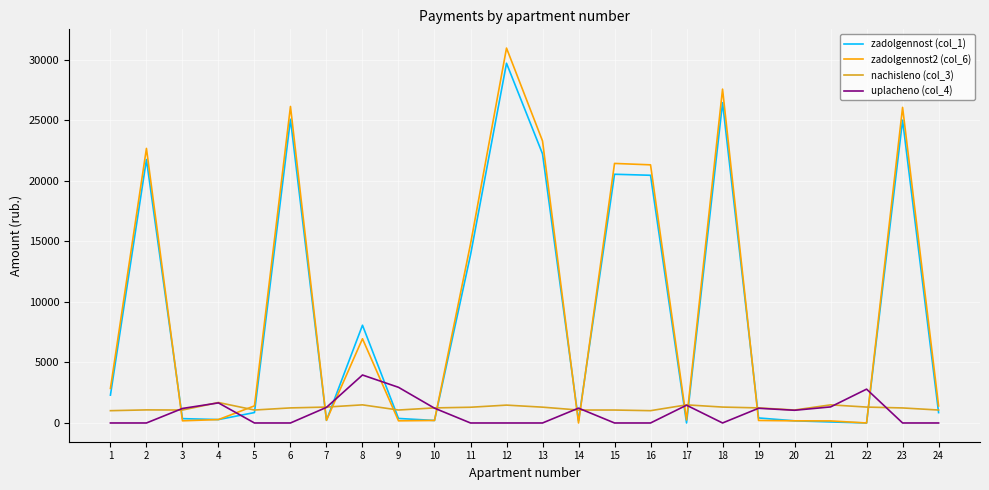

The value of nachisleno (col_3) at 13 is 1306.0. True or false?

True